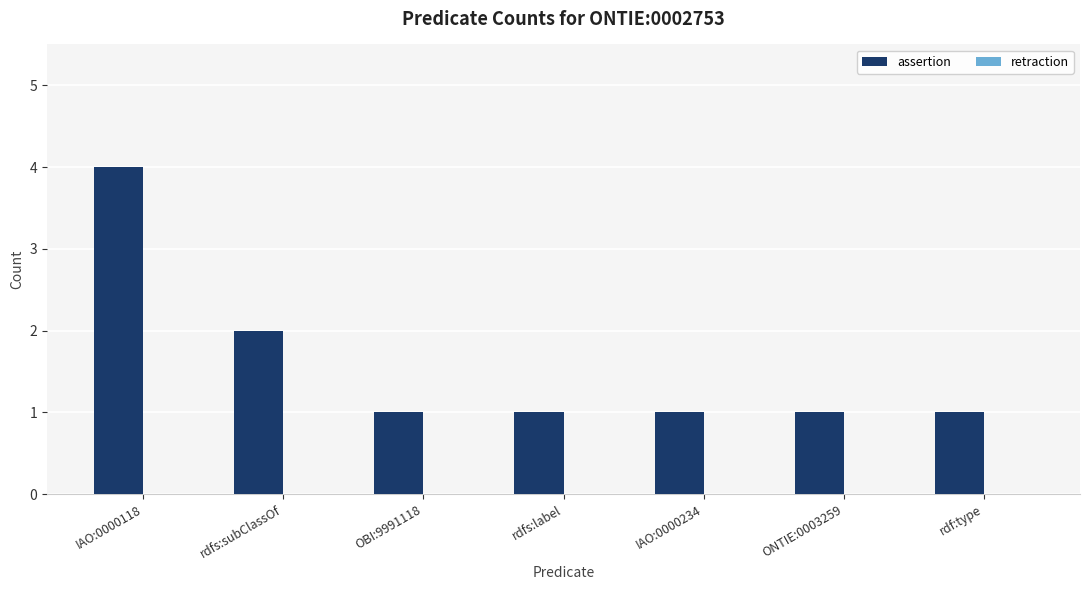

True or false: the data shows 2 at rdfs:subClassOf.

True